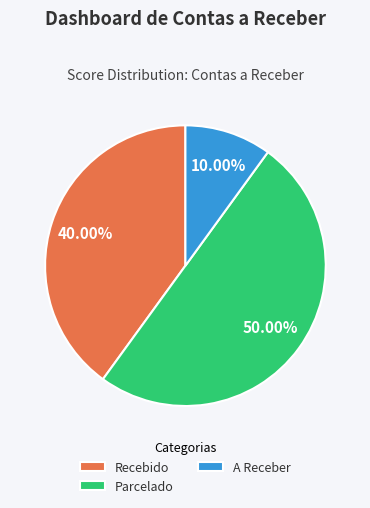

To the nearest percent, what portion does A Receber represent?

10%